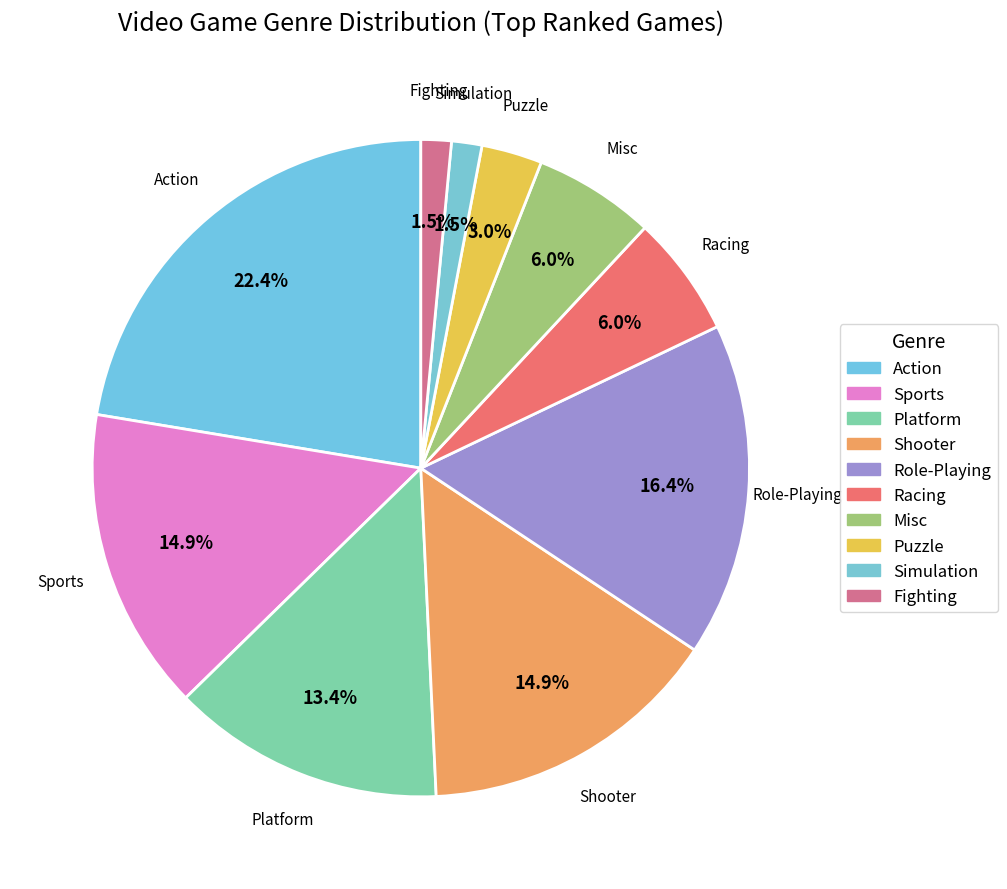

Does any single category account for the majority?

No